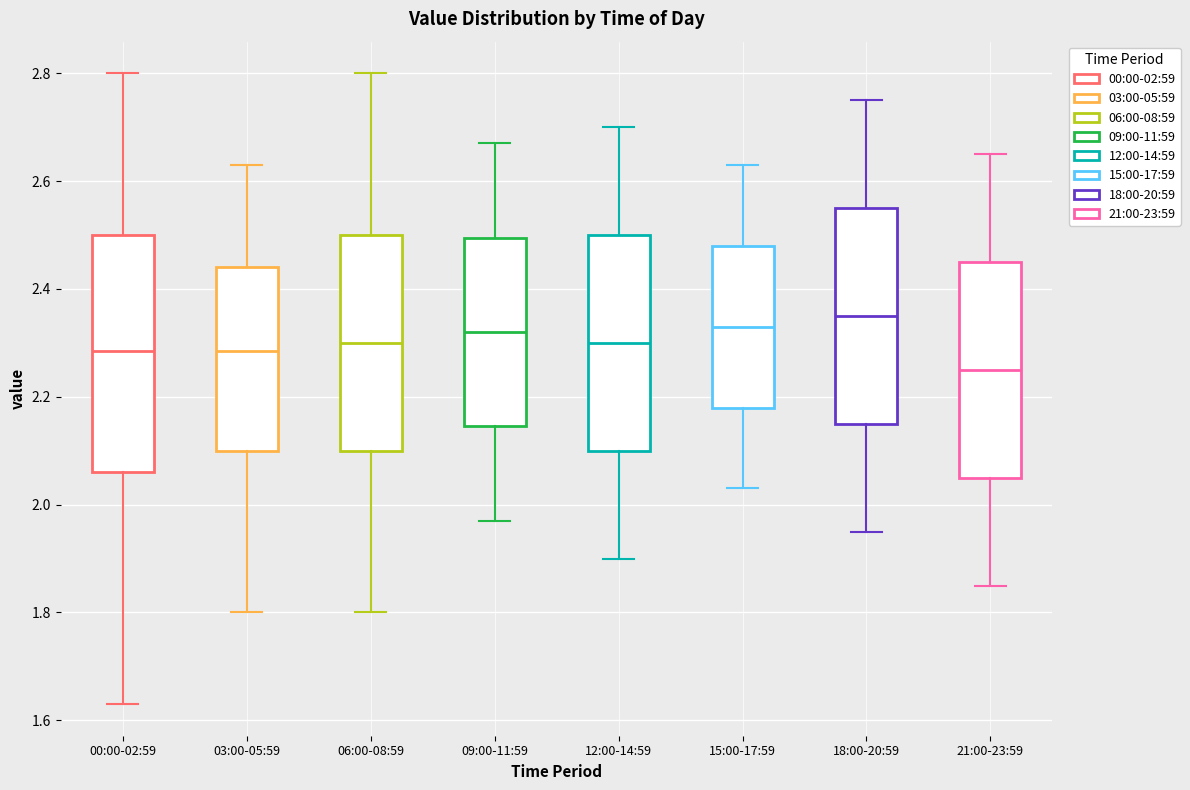

Which box's median line is the highest?

18:00-20:59